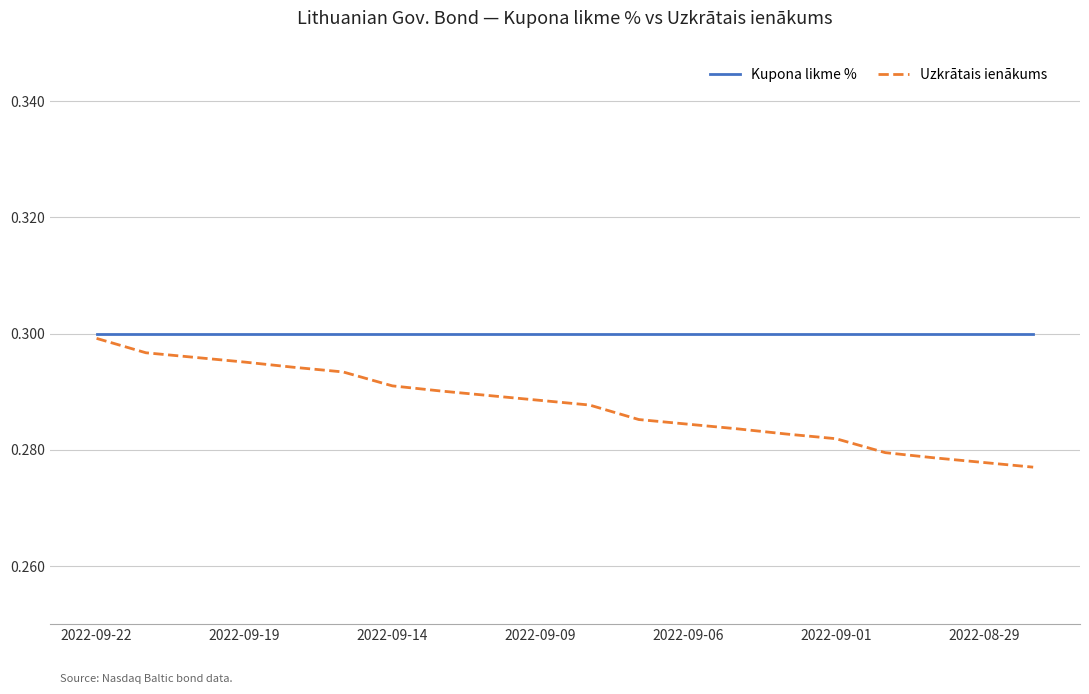

Which series has the widest spread of values?

Uzkrātais ienākums